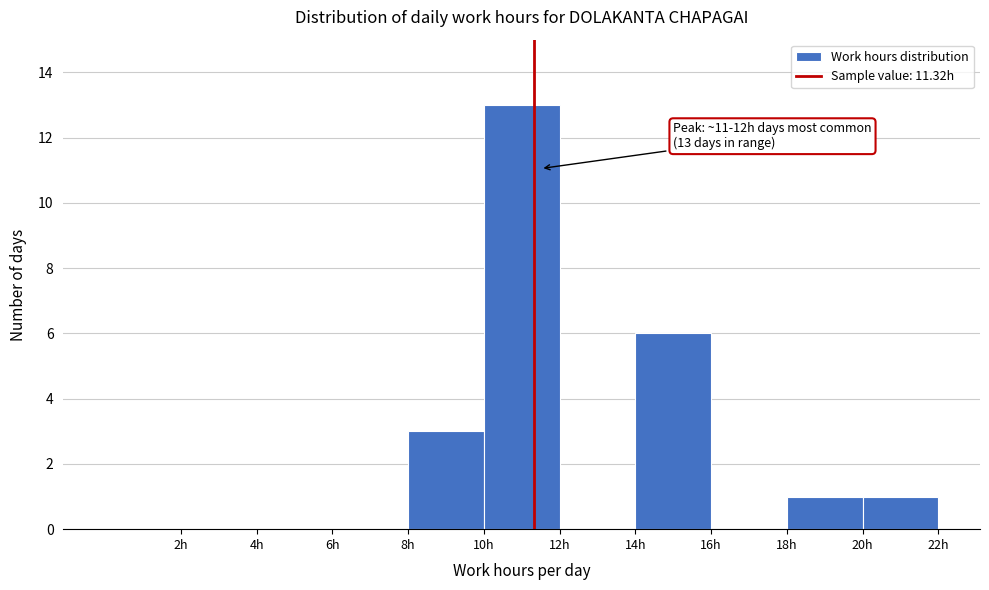

Over which range of the x-axis is the bar tallest?

10 to 12